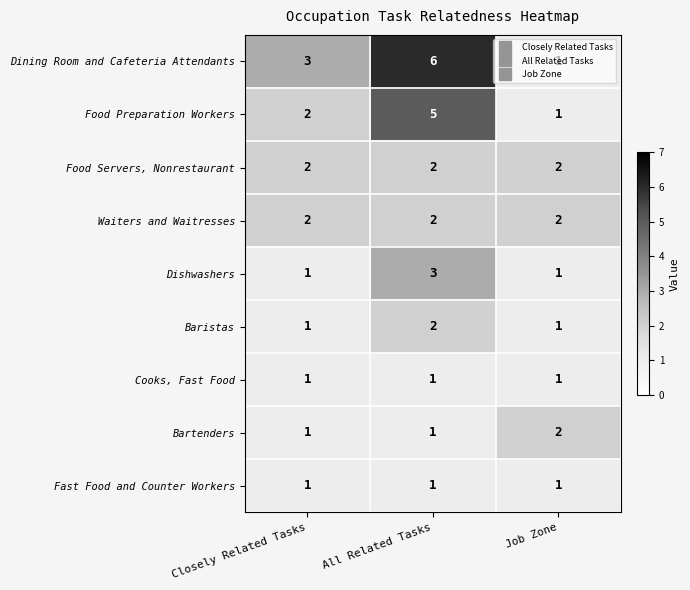

What is the difference between the highest and lowest values at Closely Related Tasks?

2